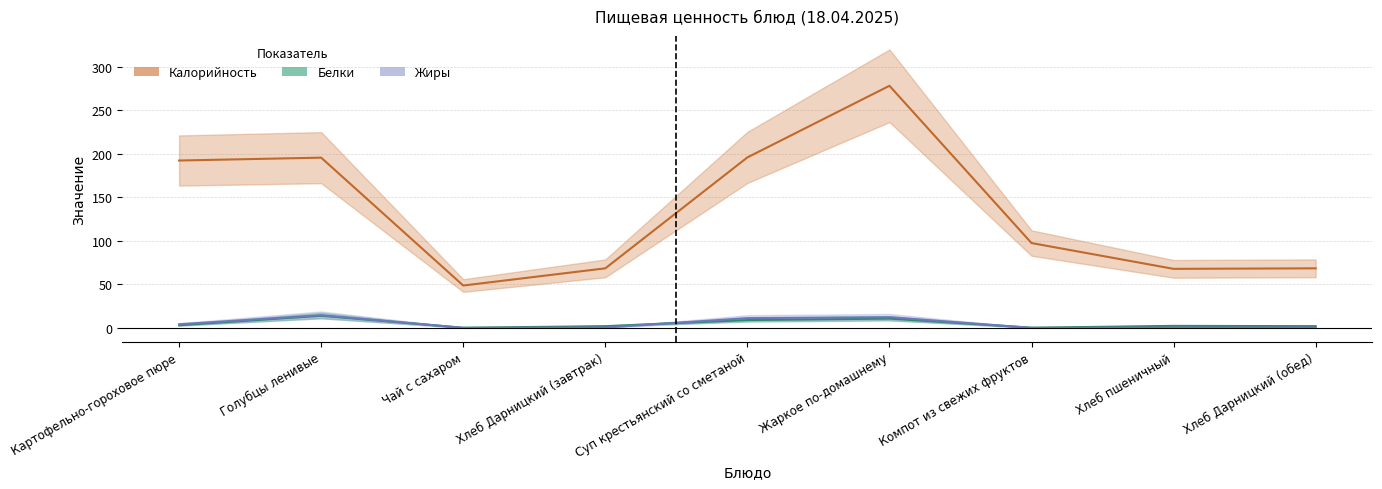

At which label does Жиры reach its peak?

Голубцы ленивые